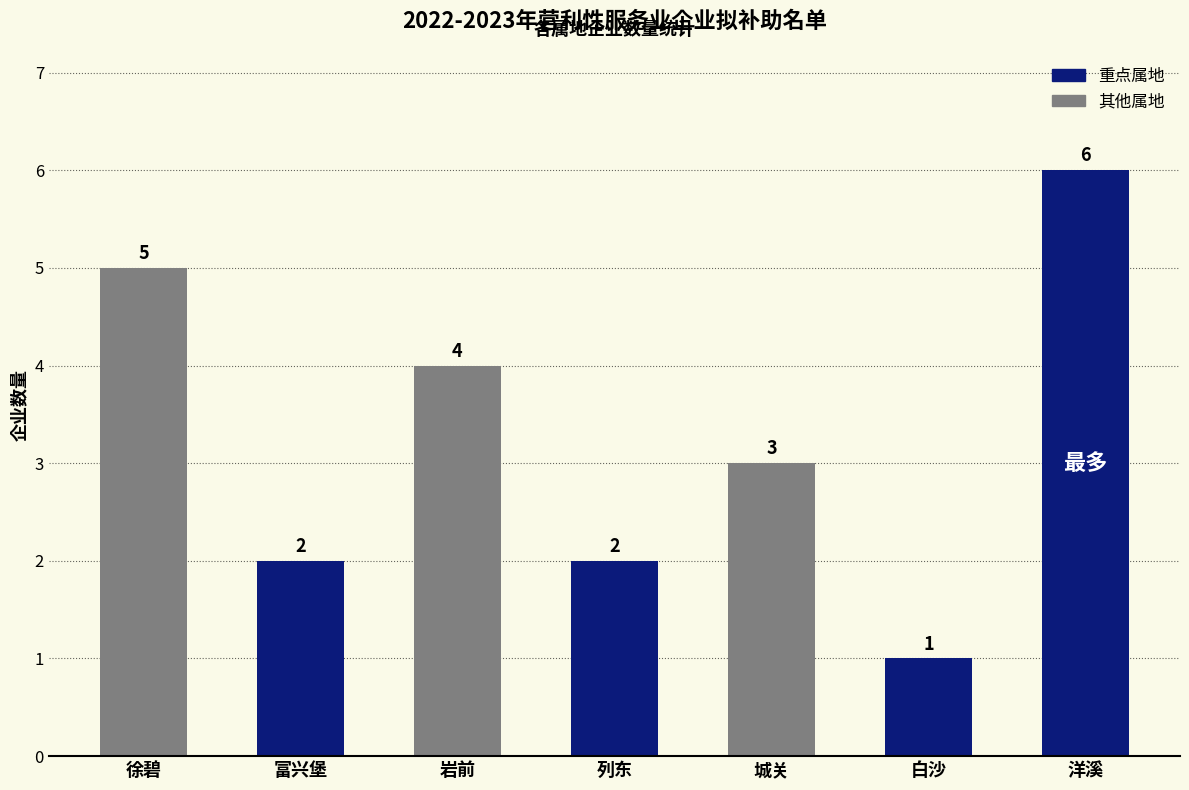

What is the difference between the values at 徐碧 and 列东?

3